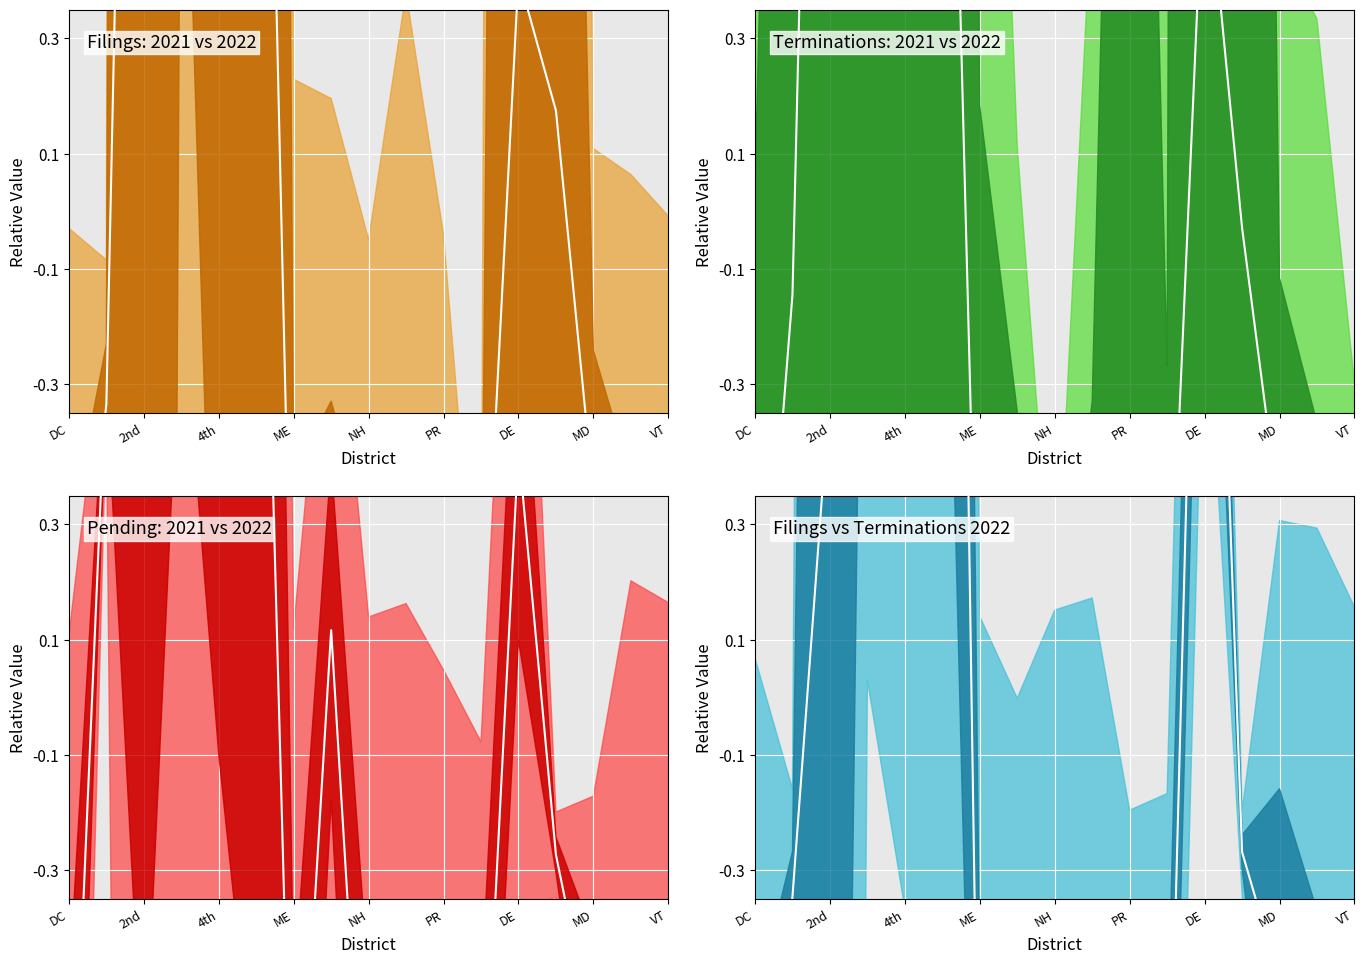

Between PR and 14, which is larger?

PR